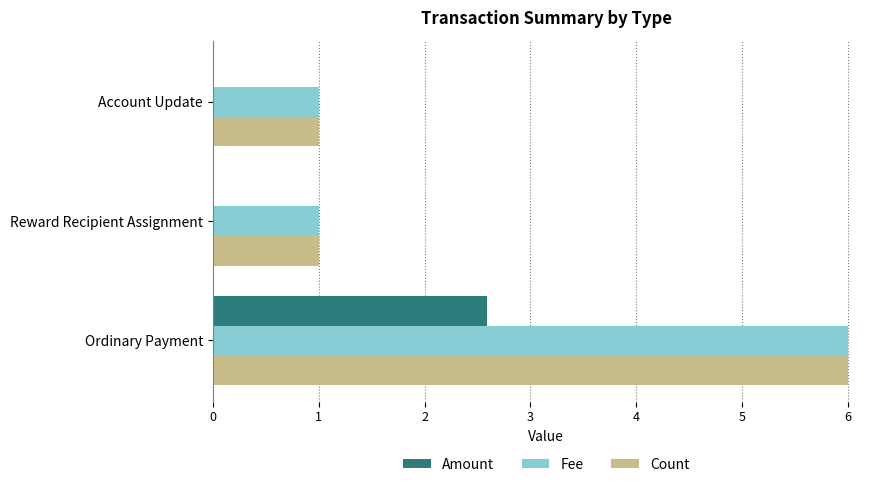

What is the total value across all series at Reward Recipient Assignment?

2.0